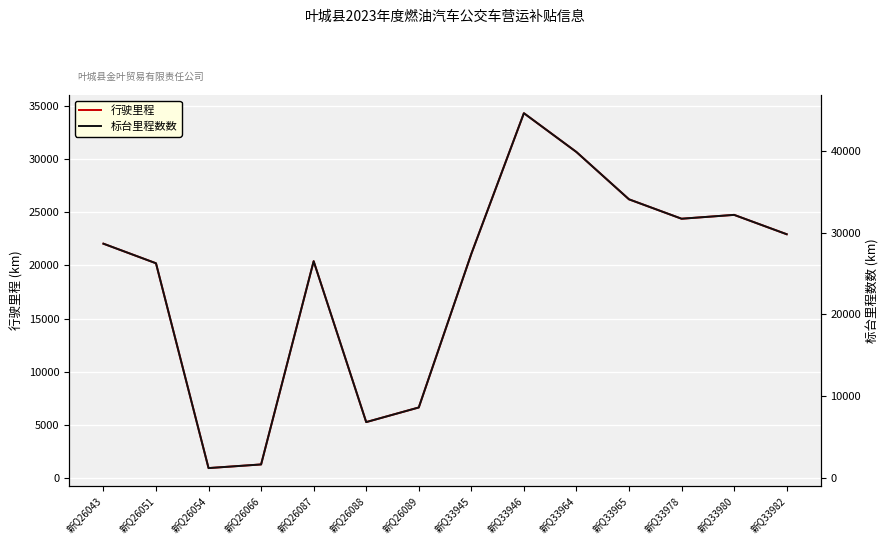

What is the difference between the highest and lowest values at 新Q26088?

1578.6